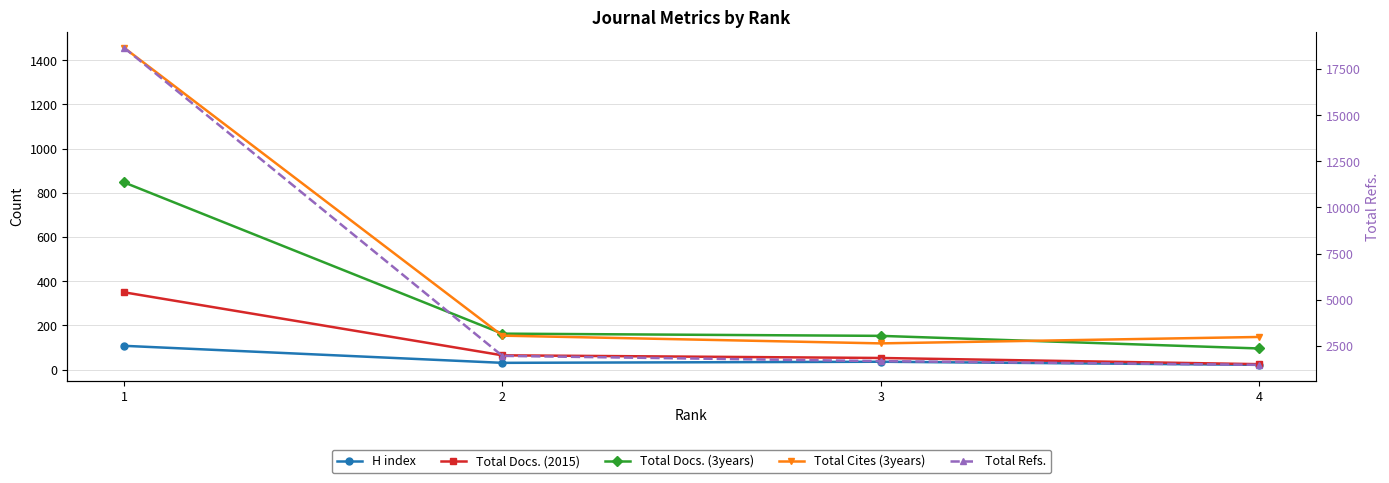

At which category is the sum across all series the highest?

1